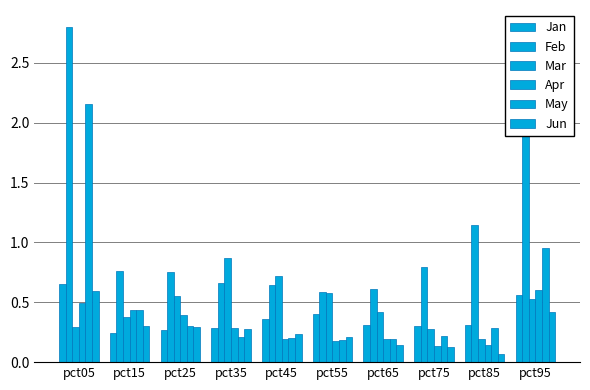

What is the approximate value of Jan at pct15?

0.2